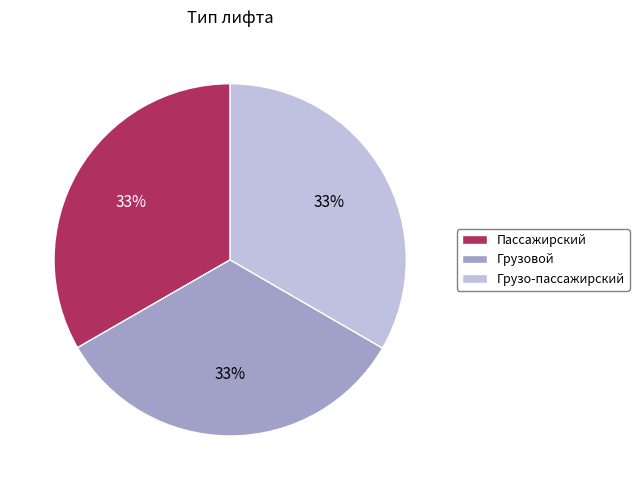

Do Грузовой and Грузо-пассажирский together represent more than half of the pie?

Yes